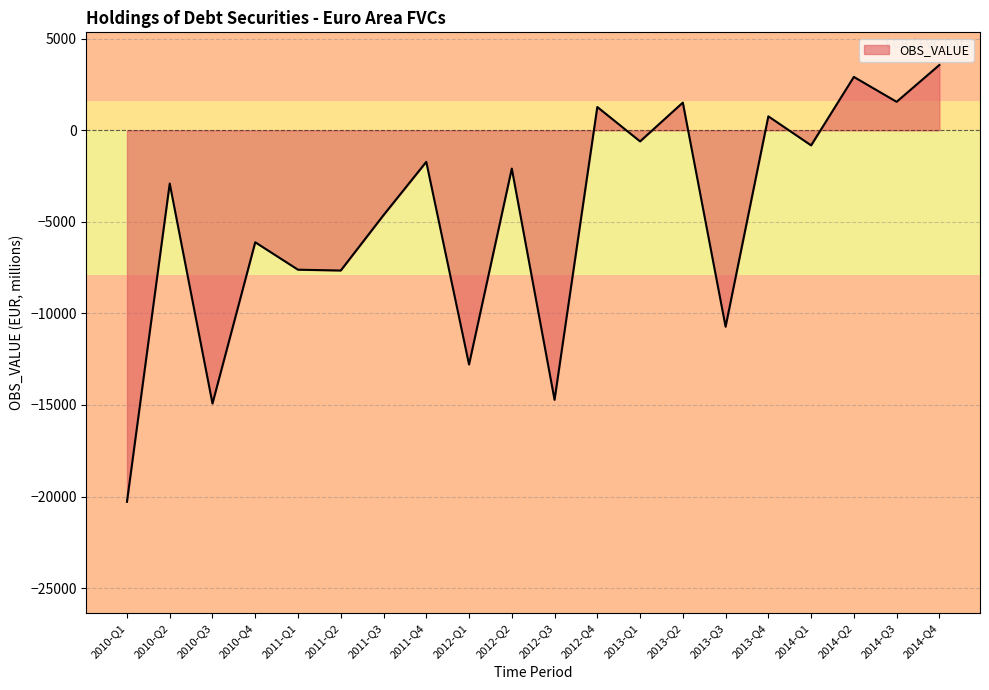

What is the difference between the second highest and minimum values?

23202.0